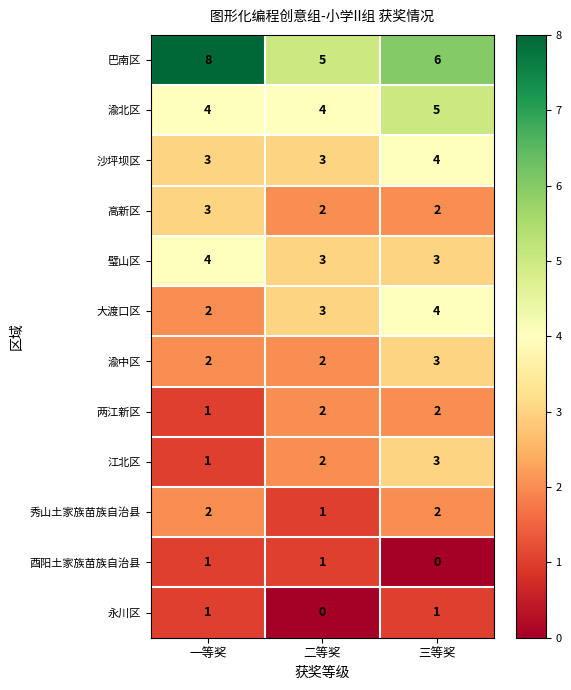

Is it true that 渝中区 equals 1 at 二等奖?

False